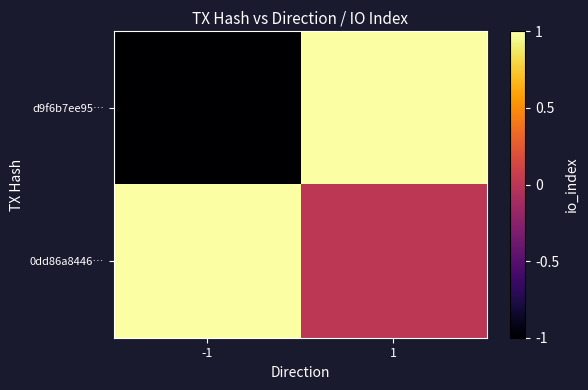

Reading left to right, transcribe all the data shown in this chart.

d9f6b7ee95…: -1=-1	1=1
0dd86a8446…: -1=1	1=0